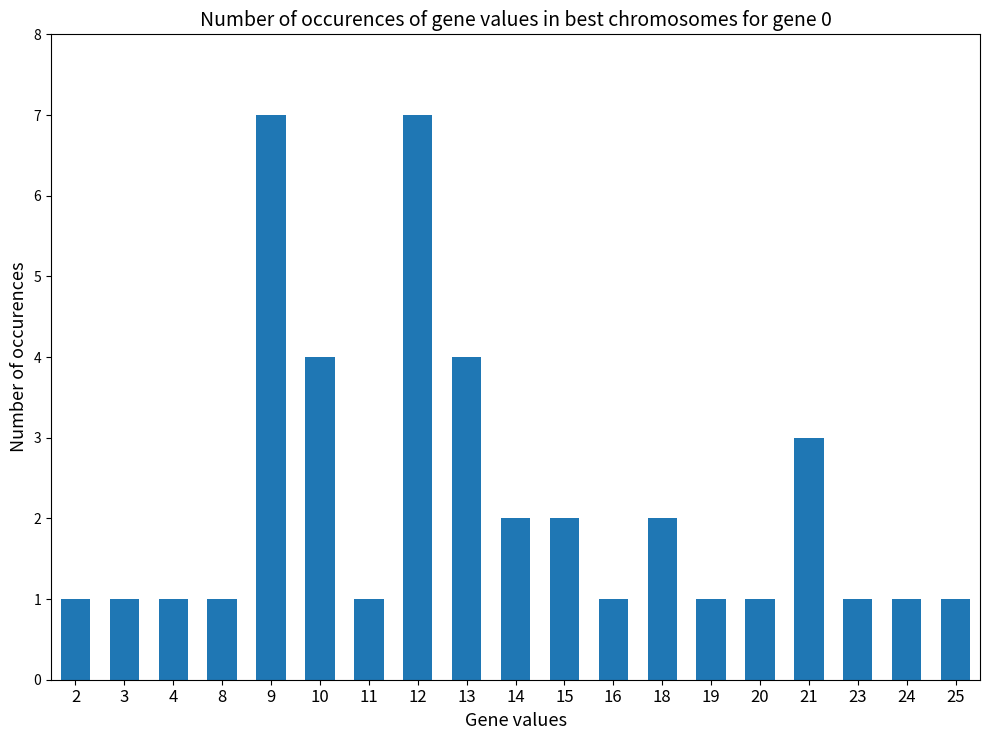

What is the minimum value shown in the chart?

1